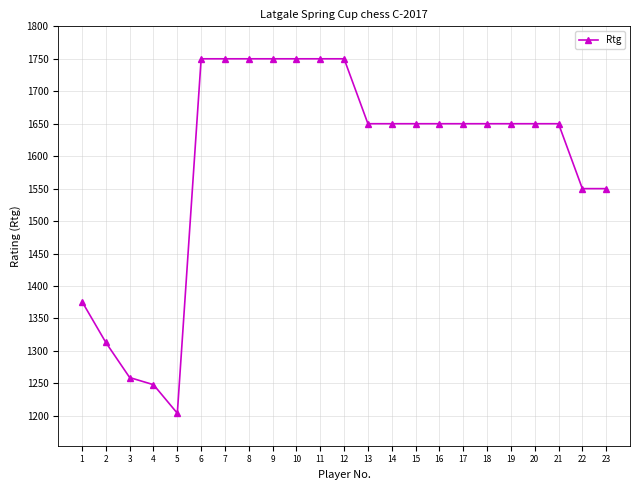

Reading left to right, transcribe all the data shown in this chart.

1376	1313	1259	1248	1204	1750	1750	1750	1750	1750	1750	1750	1650	1650	1650	1650	1650	1650	1650	1650	1650	1550	1550